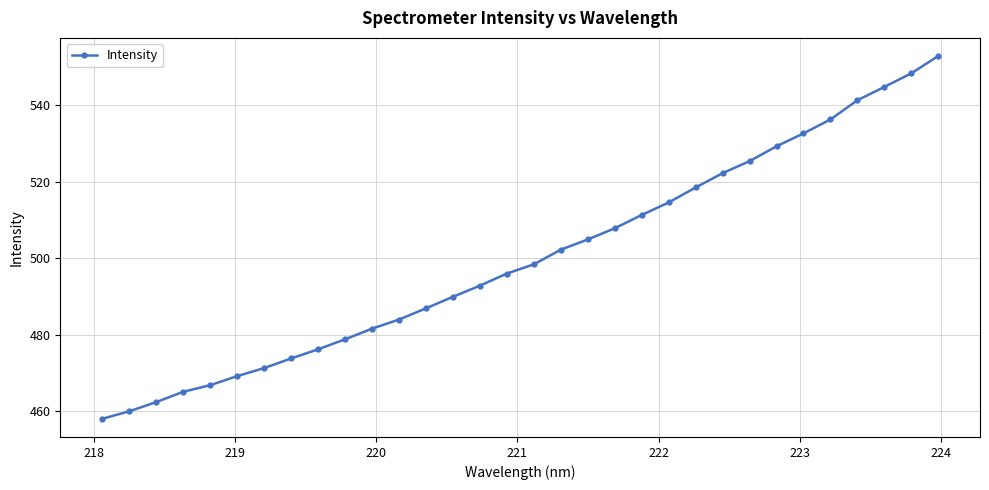

What is the greatest value displayed?

552.8